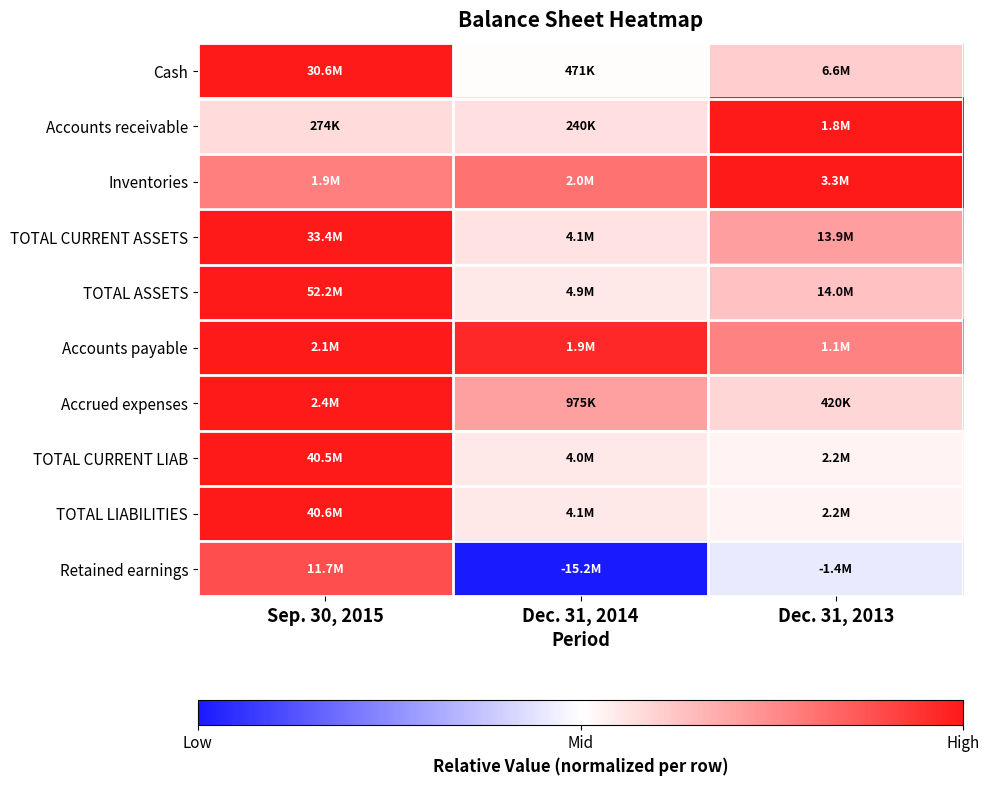

At how many categories does at least one series exceed 0?

3